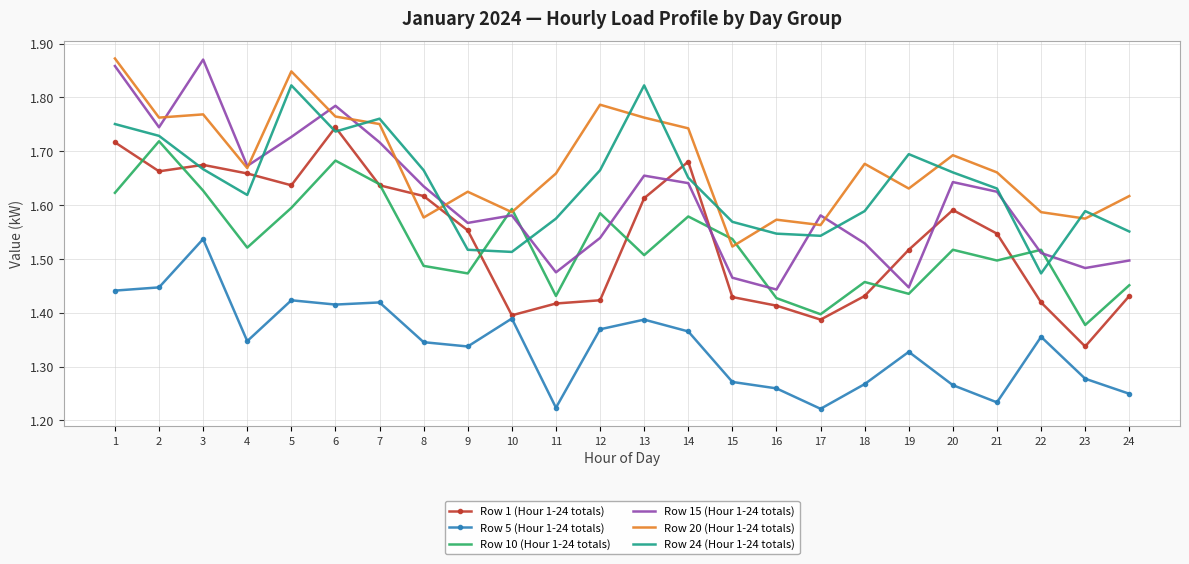

At which label is Row 1 (Hour 1-24 totals) closest to 1?

23